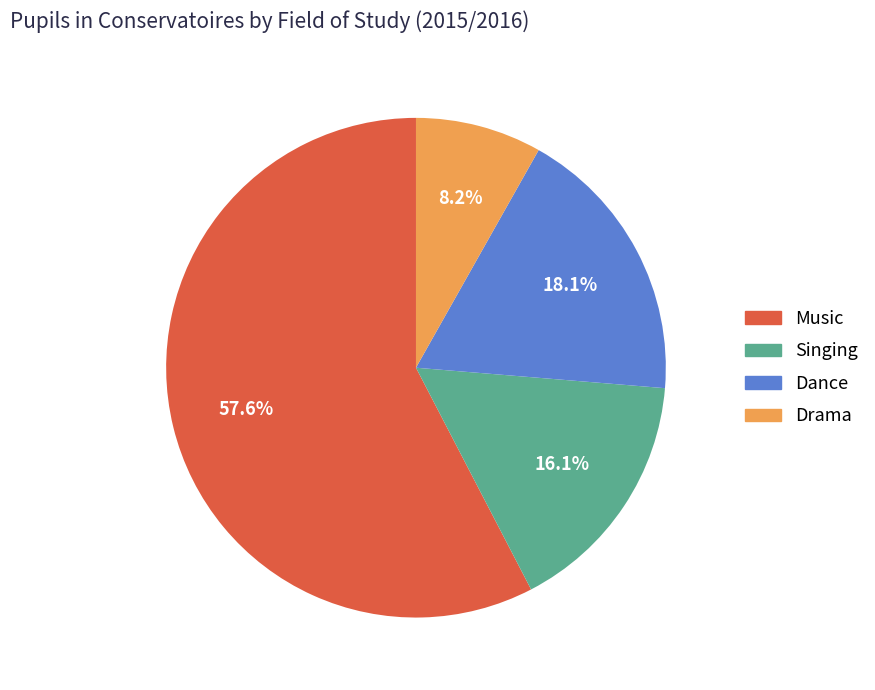

Is it true that Drama is 15% of the pie?

False